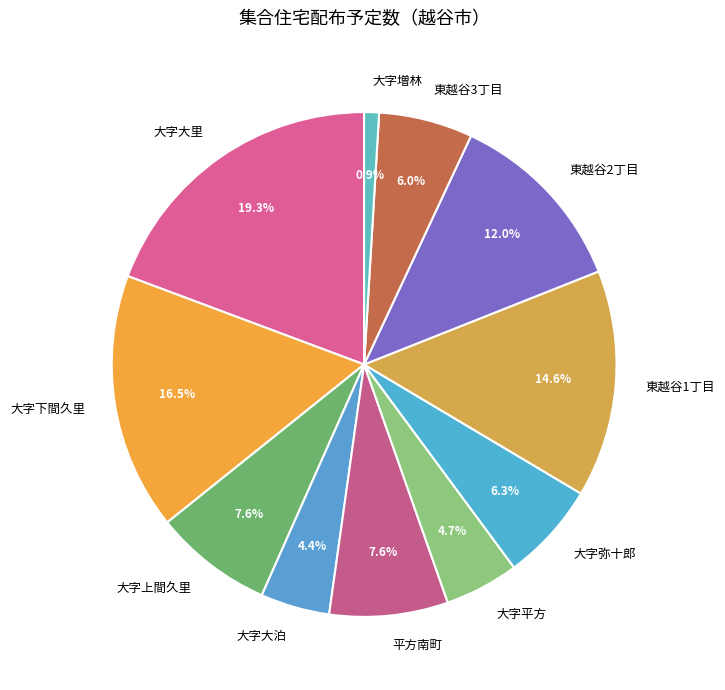

How many slices are in this pie chart?

11